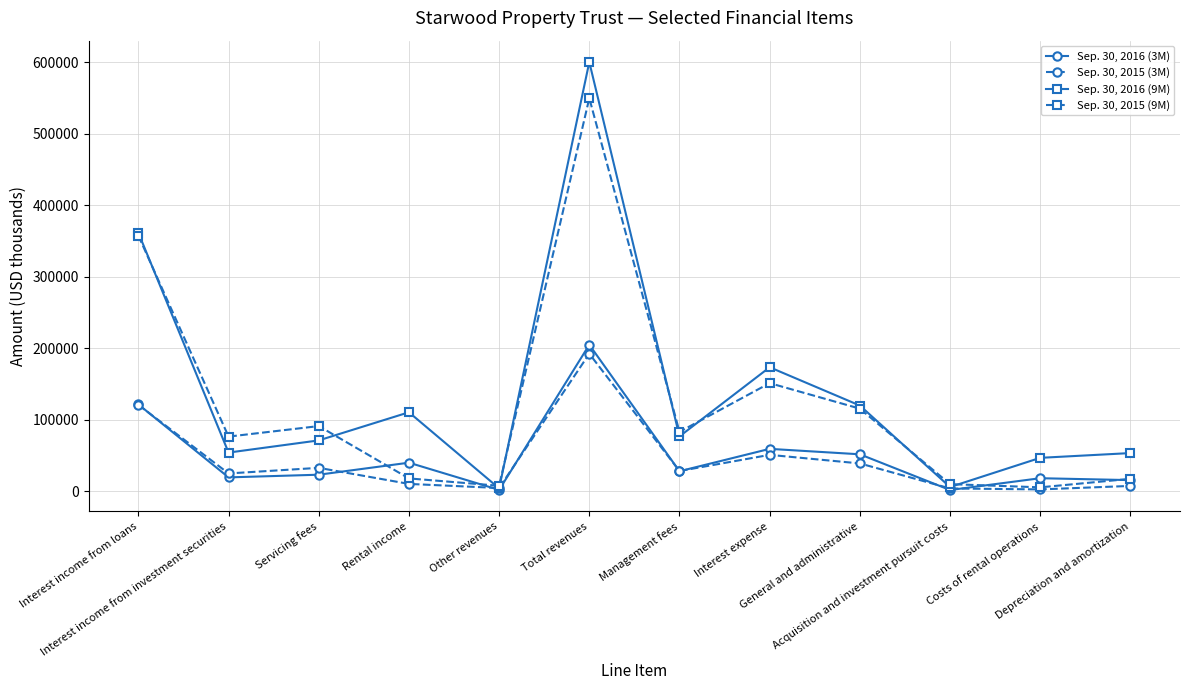

Rank the series by their maximum value, from lowest to highest.

Sep. 30, 2015 (3M), Sep. 30, 2016 (3M), Sep. 30, 2015 (9M), Sep. 30, 2016 (9M)